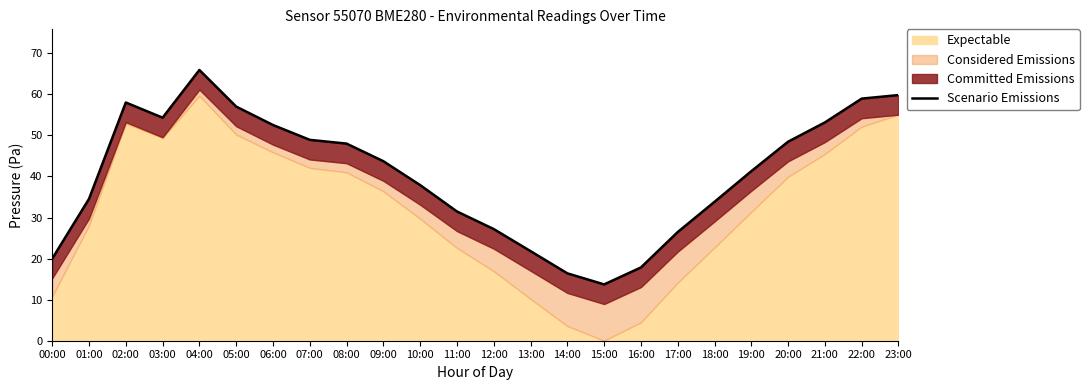

At which category does the data reach its first local valley?

03:00